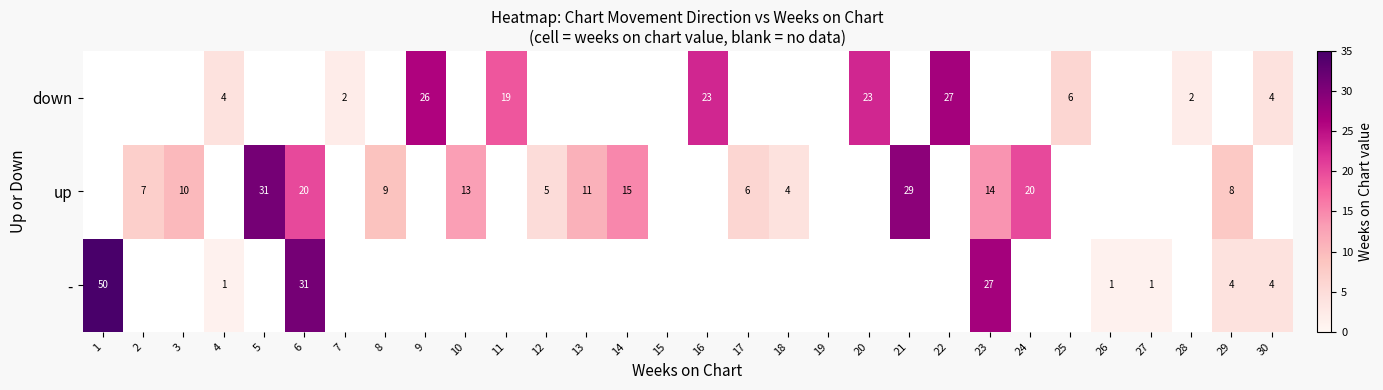

The down series shows 23 at 16. True or false?

True